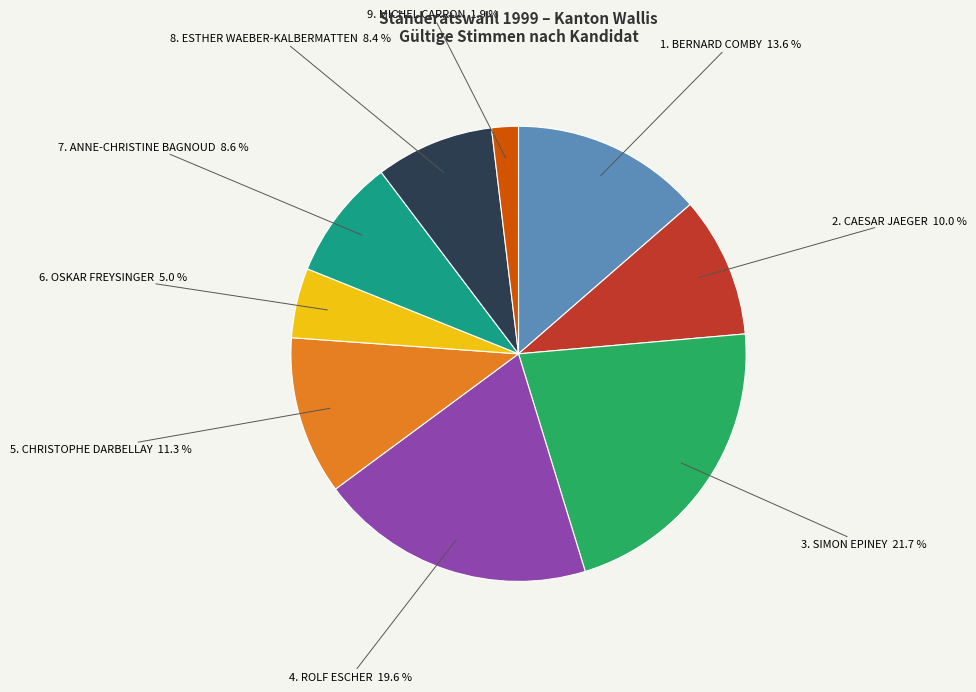

Does any single category account for the majority?

No